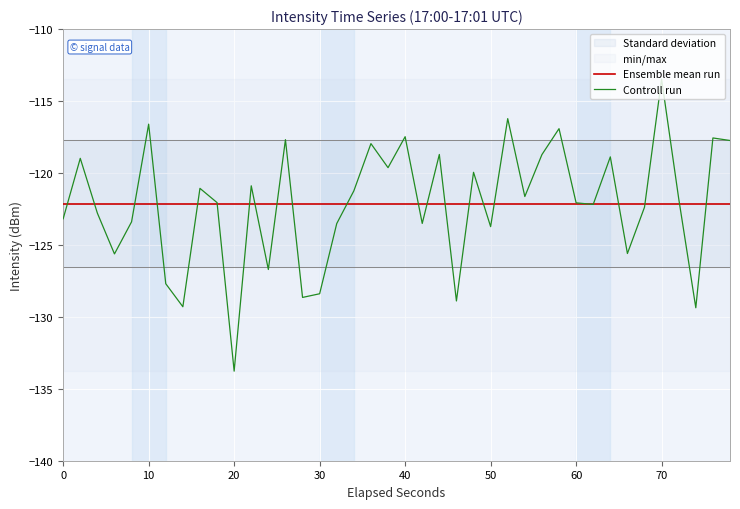

True or false: Ensemble mean run has more than 0 interior local peaks.

False